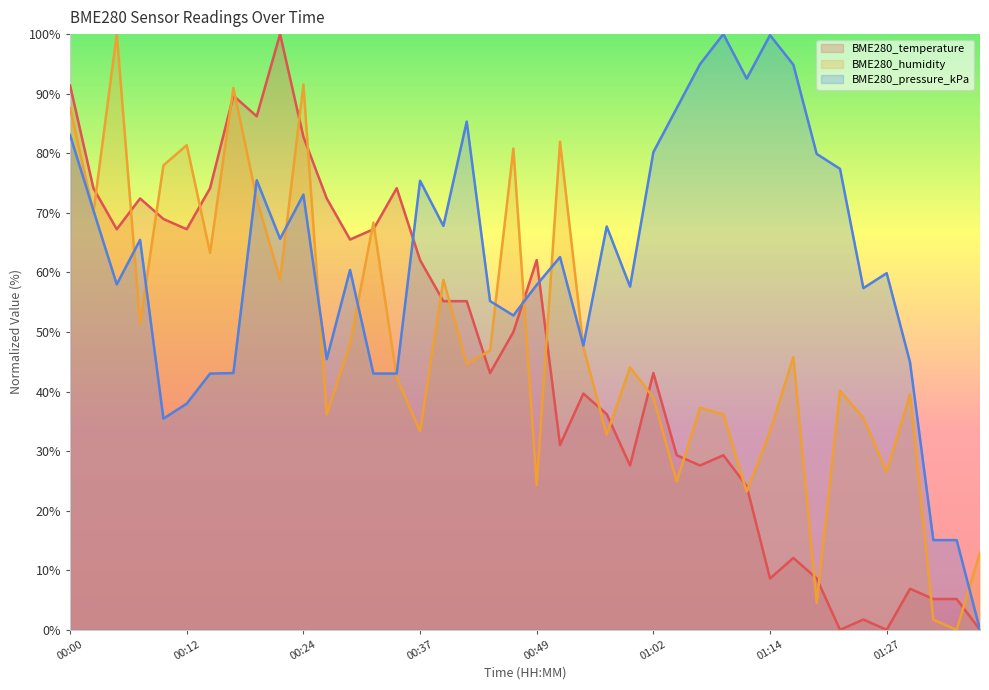

Count the number of data series in this chart.

3